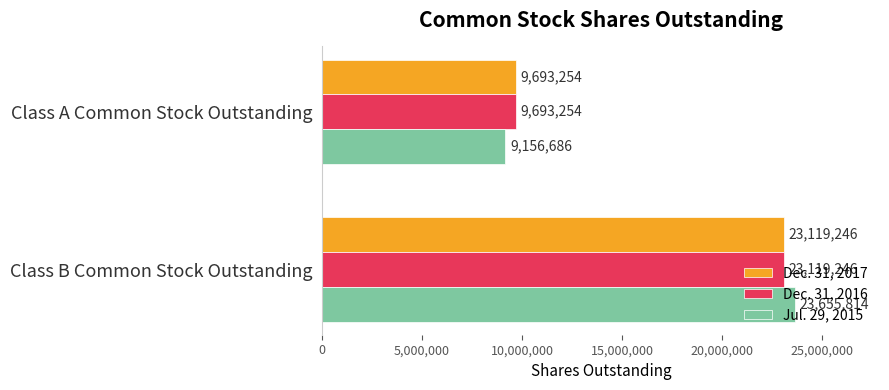

True or false: Jul. 29, 2015 has a value of 23655814 at Class B Common Stock Outstanding.

True